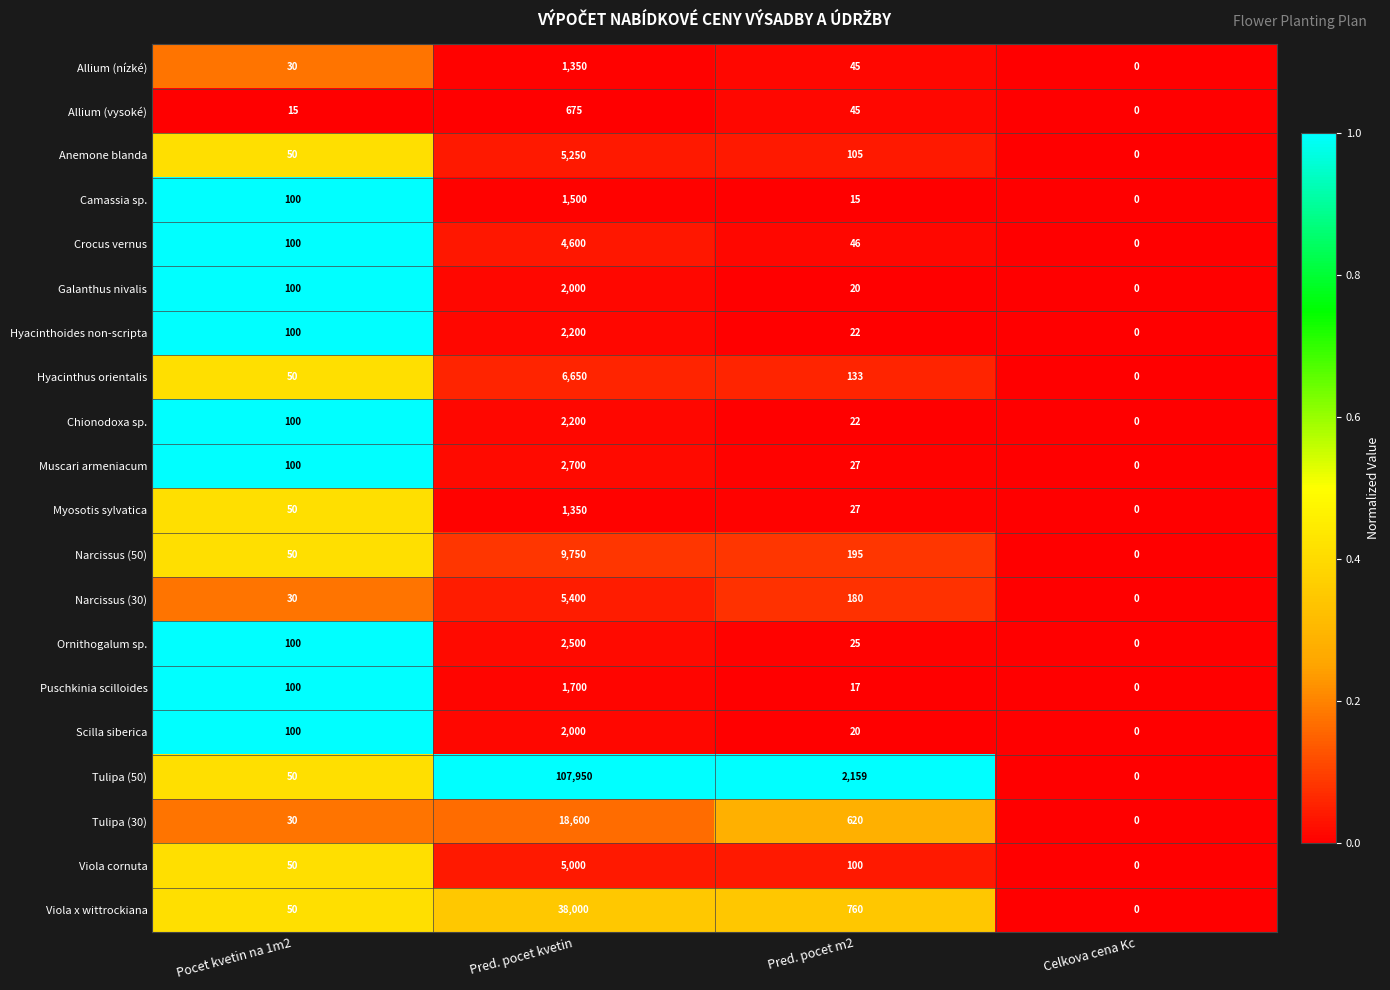

Is it true that Viola cornuta equals 8415 at Pred. pocet kvetin?

False